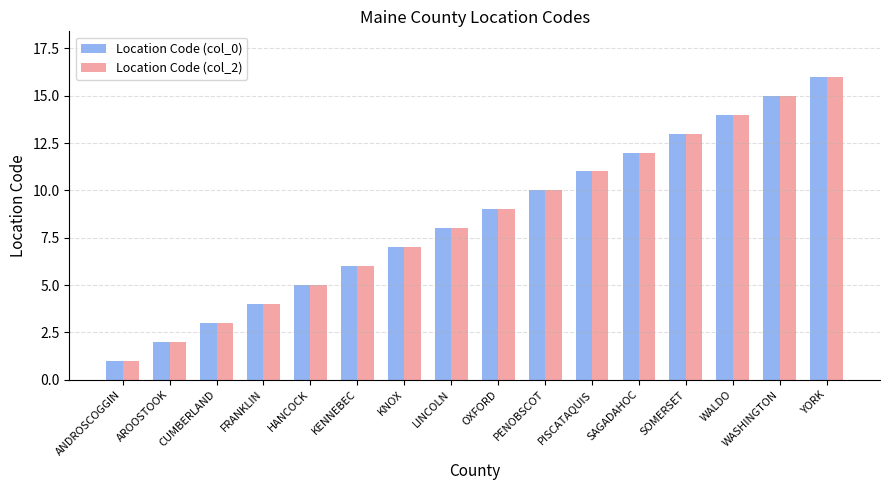

Is the value of Location Code (col_2) at WASHINGTON greater than the value of Location Code (col_0) at LINCOLN?

Yes